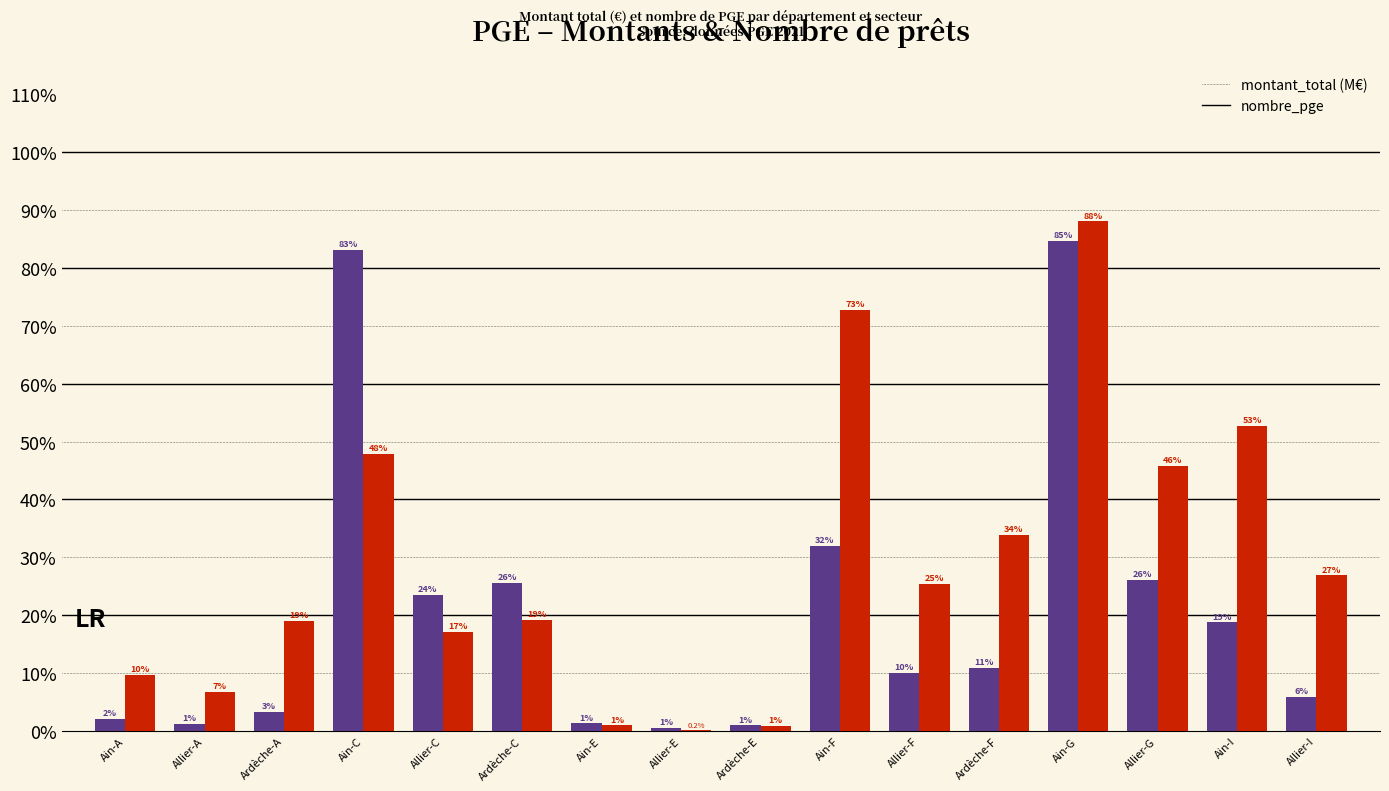

What are all the series names shown in the legend?

montant_total (M€), nombre_pge